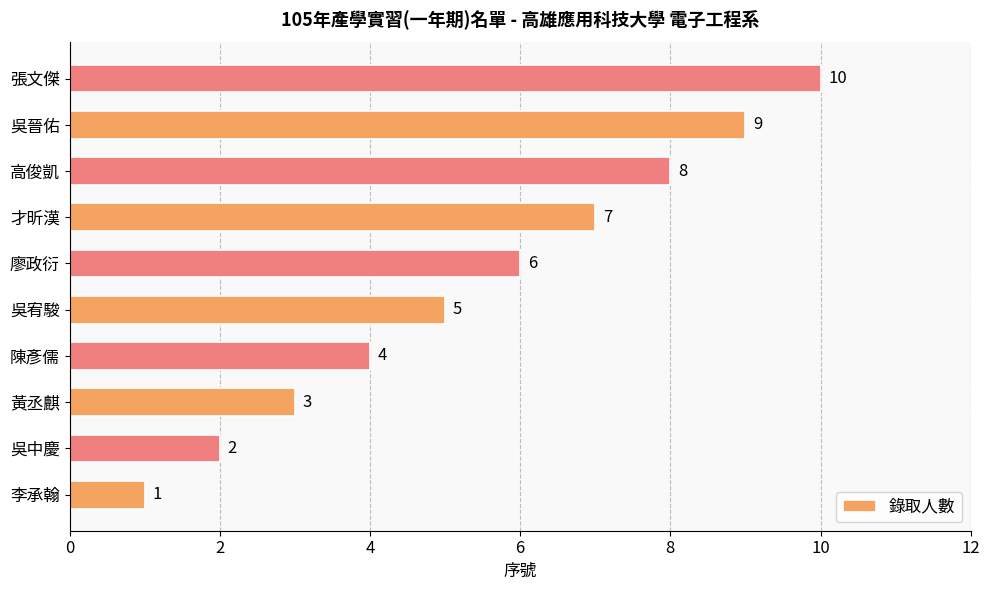

What is the ratio of the value at 才昕漢 to the value at 吳中慶?

3.5